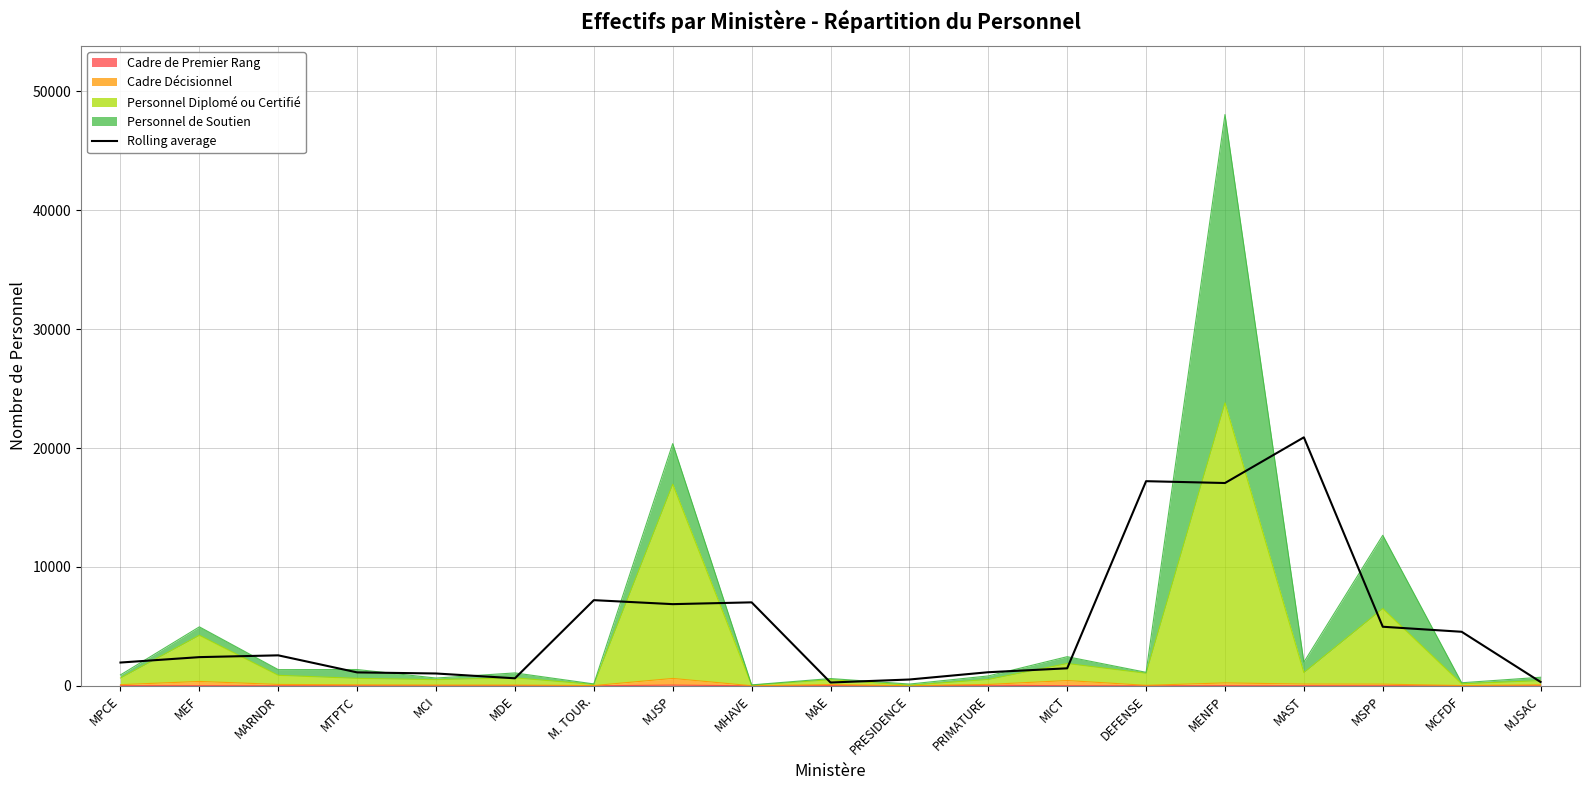

What is the sum of all values?

99326.3